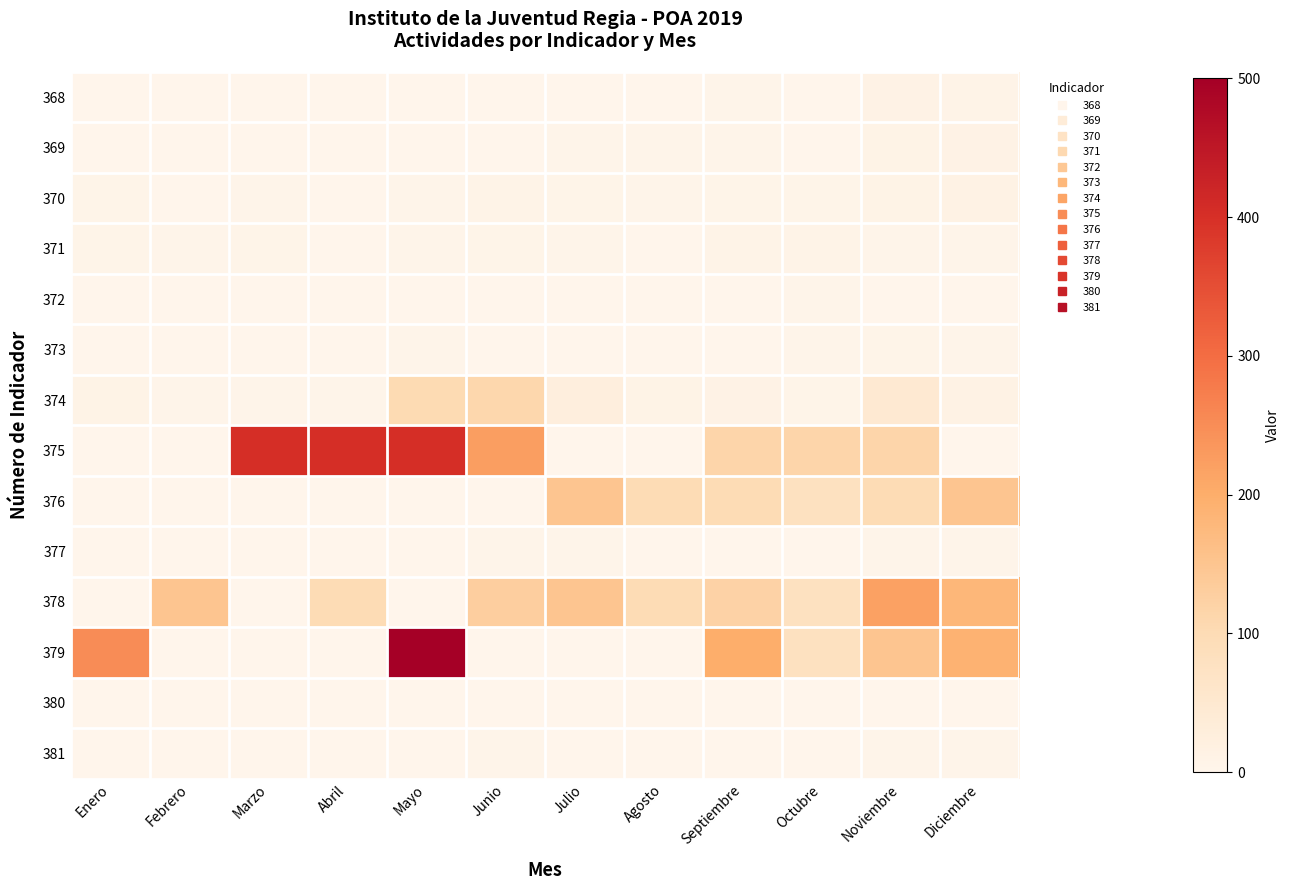

Reading left to right, transcribe all the data shown in this chart.

368: Enero=0	Febrero=1	Marzo=1	Abril=0	Mayo=1	Junio=1	Julio=1	Agosto=1	Septiembre=2	Octubre=1	Noviembre=11	Diciembre=6
369: Enero=1	Febrero=0	Marzo=1	Abril=0	Mayo=1	Junio=0	Julio=2	Agosto=3	Septiembre=2	Octubre=0	Noviembre=9	Diciembre=11
370: Enero=5	Febrero=1	Marzo=3	Abril=1	Mayo=3	Junio=6	Julio=4	Agosto=3	Septiembre=4	Octubre=4	Noviembre=8	Diciembre=12
371: Enero=4	Febrero=3	Marzo=4	Abril=1	Mayo=2	Junio=4	Julio=3	Agosto=1	Septiembre=7	Octubre=6	Noviembre=3	Diciembre=2
372: Enero=0	Febrero=1	Marzo=0	Abril=1	Mayo=1	Junio=1	Julio=1	Agosto=1	Septiembre=1	Octubre=2	Noviembre=1	Diciembre=1
373: Enero=0	Febrero=1	Marzo=0	Abril=1	Mayo=2	Junio=1	Julio=1	Agosto=1	Septiembre=1	Octubre=2	Noviembre=4	Diciembre=2
374: Enero=9	Febrero=3	Marzo=3	Abril=3	Mayo=102	Junio=110	Julio=27	Agosto=8	Septiembre=10	Octubre=4	Noviembre=46	Diciembre=12
375: Enero=0	Febrero=0	Marzo=403	Abril=403	Mayo=403	Junio=224	Julio=0	Agosto=0	Septiembre=114	Octubre=114	Noviembre=114	Diciembre=0
376: Enero=0	Febrero=0	Marzo=0	Abril=0	Mayo=0	Junio=0	Julio=150	Agosto=100	Septiembre=100	Octubre=80	Noviembre=100	Diciembre=150
377: Enero=0	Febrero=0	Marzo=0	Abril=0	Mayo=0	Junio=2	Julio=2	Agosto=1	Septiembre=1	Octubre=1	Noviembre=3	Diciembre=2
378: Enero=0	Febrero=150	Marzo=0	Abril=100	Mayo=0	Junio=130	Julio=150	Agosto=100	Septiembre=120	Octubre=80	Noviembre=220	Diciembre=180
379: Enero=250	Febrero=0	Marzo=0	Abril=0	Mayo=500	Junio=0	Julio=0	Agosto=0	Septiembre=200	Octubre=80	Noviembre=150	Diciembre=190
380: Enero=0	Febrero=0	Marzo=0	Abril=0	Mayo=0	Junio=0	Julio=1	Agosto=1	Septiembre=1	Octubre=1	Noviembre=1	Diciembre=0
381: Enero=0	Febrero=1	Marzo=0	Abril=1	Mayo=1	Junio=2	Julio=1	Agosto=1	Septiembre=1	Octubre=1	Noviembre=3	Diciembre=3